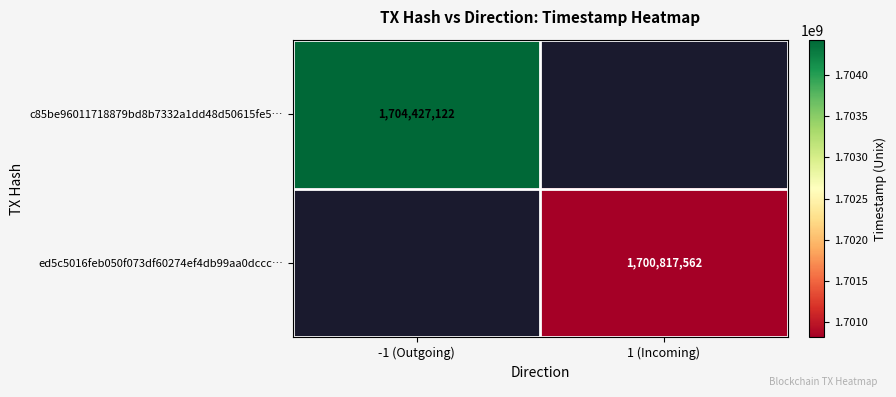

The value of ed5c5016feb050f073df60274ef4db99aa0dccc… at 1 (Incoming) is 1700817562. True or false?

True